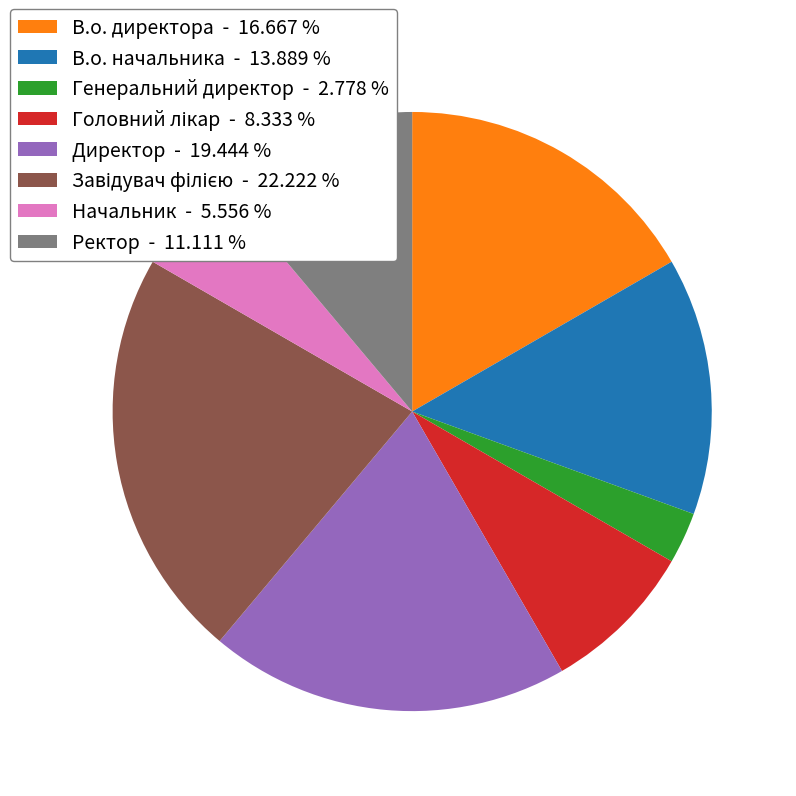

Is there a majority slice in this chart?

No